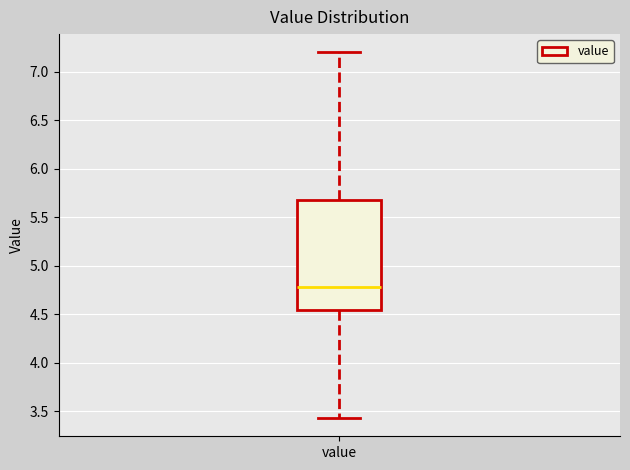

Transcribe this box plot: give where the median line is, the range the box spans, and where the two whiskers end, as read against the y-axis. The values are not printed on the chart, so give them approximately, as read against the axis.

median 4.80, box 4.55 to 5.70, whiskers 3.45 to 7.20